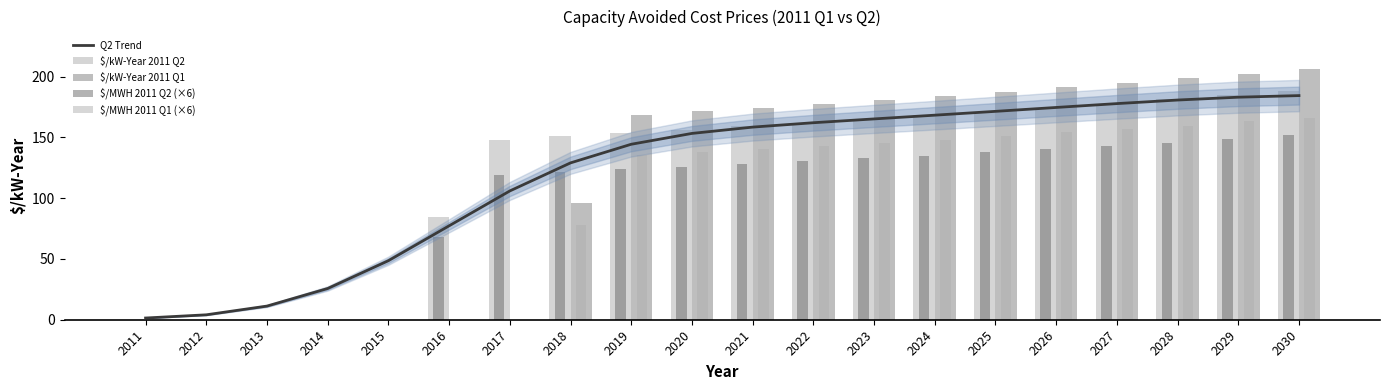

Which series changed the most between 2011 and 2028?

$/kW-Year 2011 Q1